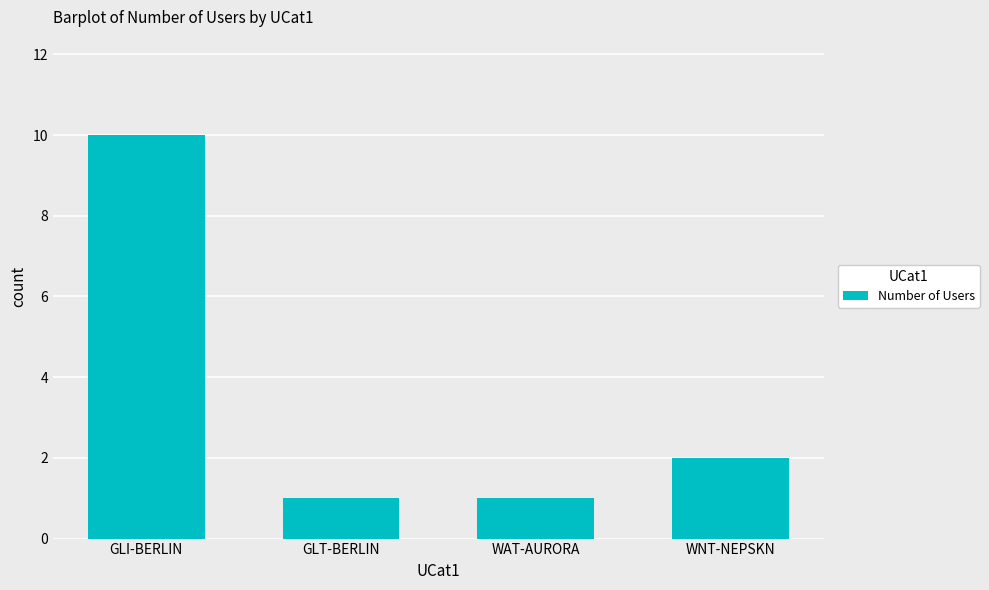

What is the maximum value shown in the chart?

10